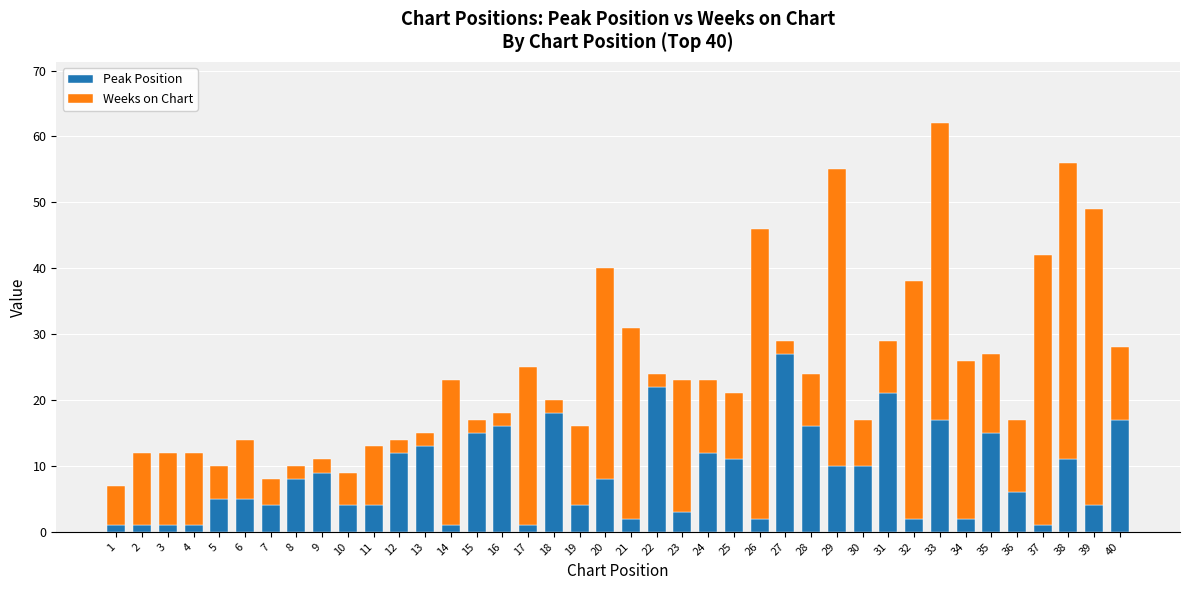

What are all the series names shown in the legend?

Peak Position, Weeks on Chart